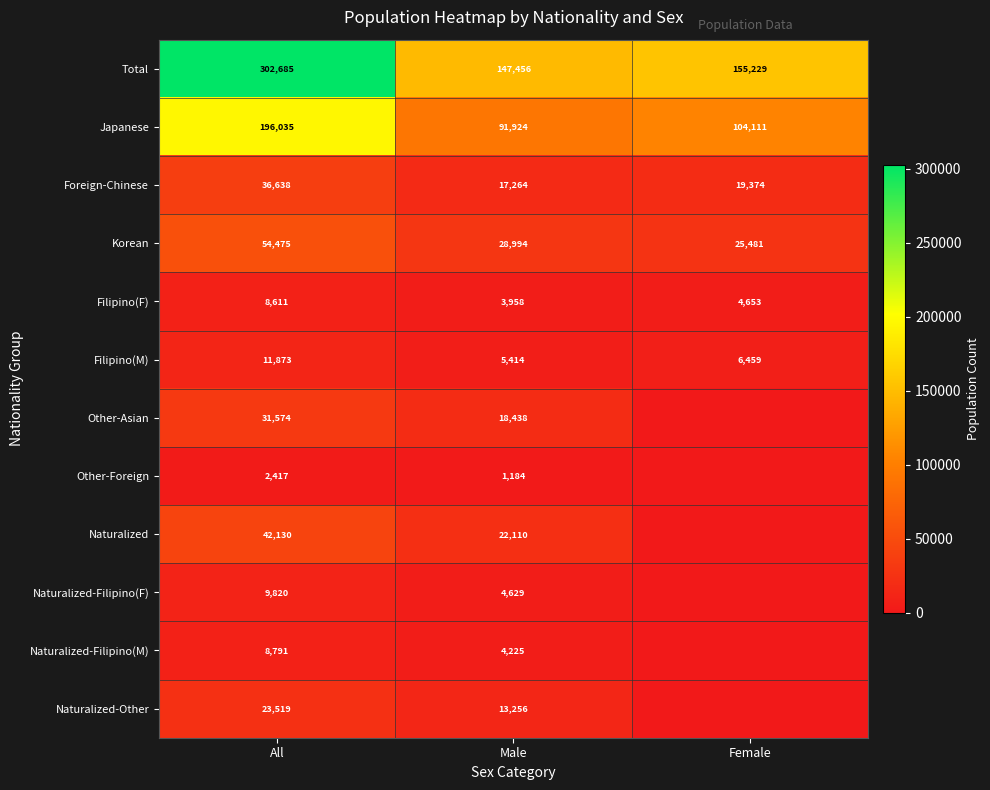

What is the sum of the Filipino(F) values at Female and Male?

8611